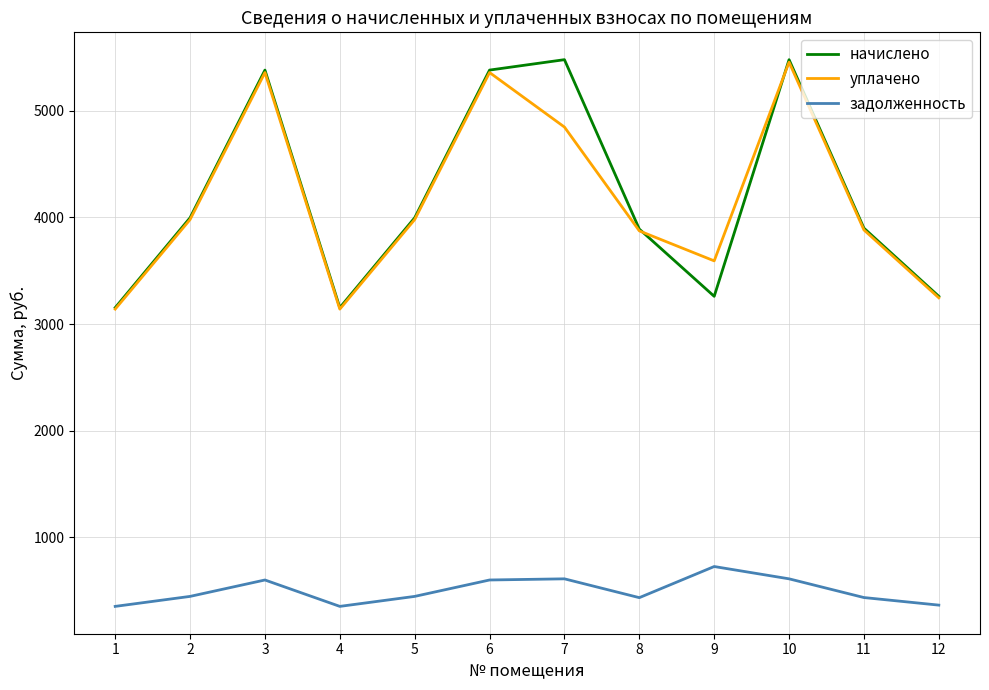

What is the minimum value shown in the chart?

350.4